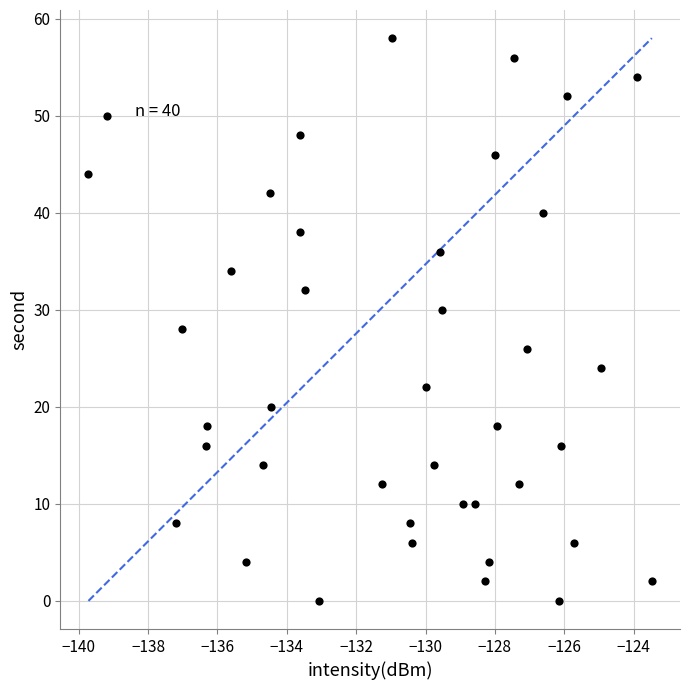

What is the range of Y values (max minus min)?

58